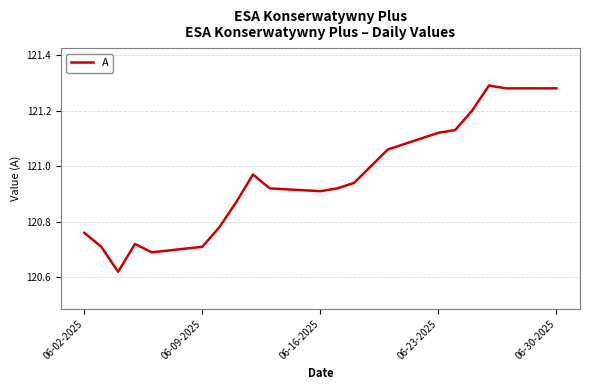

What is the difference between the maximum and minimum values?

0.7